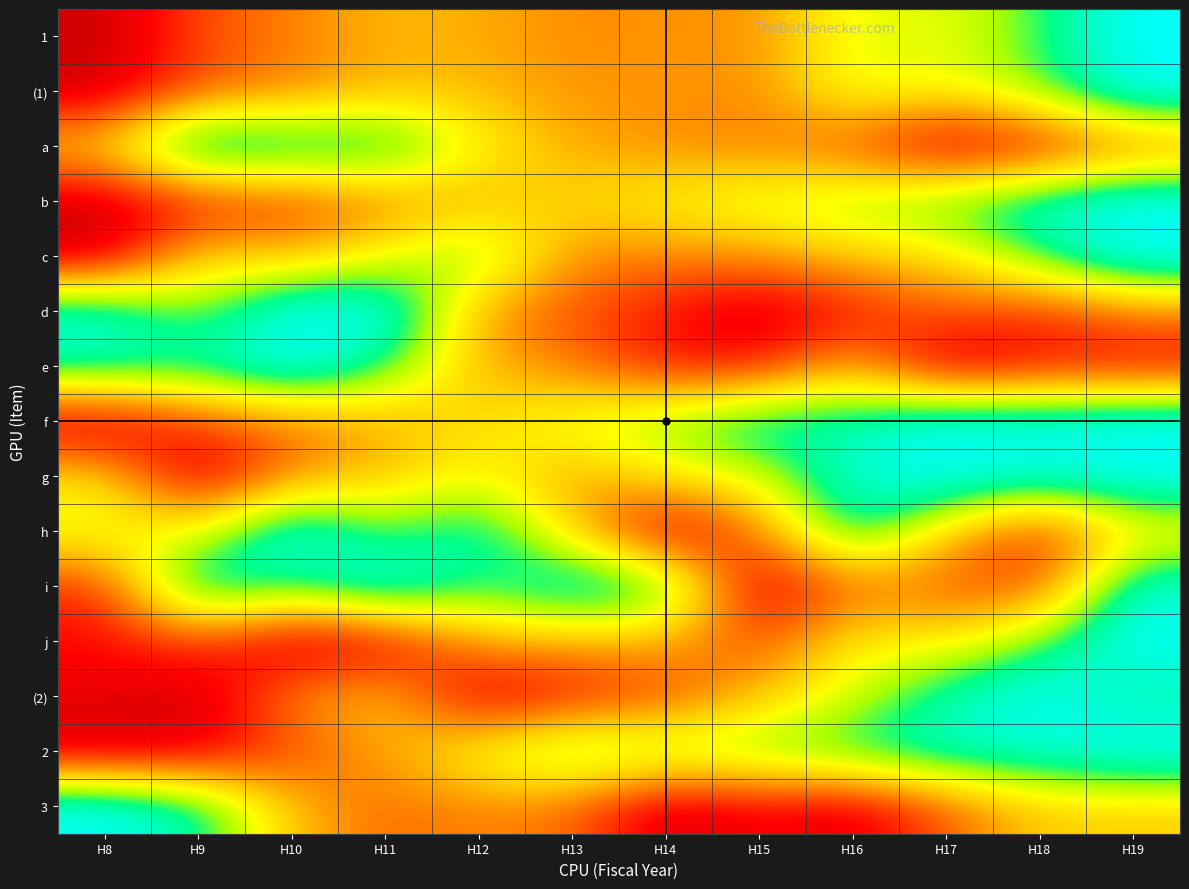

Reading left to right, list all the values displayed in this chart.

1: H8=0.0	H9=0.2	H10=0.3	H11=0.4	H12=0.4	H13=0.3	H14=0.4	H15=0.3	H16=0.6	H17=0.6	H18=0.7	H19=1.0
(1): H8=0.0	H9=0.2	H10=0.3	H11=0.4	H12=0.4	H13=0.4	H14=0.4	H15=0.3	H16=0.6	H17=0.5	H18=0.7	H19=1.0
a: H8=0.5	H9=1.0	H10=0.9	H11=0.9	H12=0.5	H13=0.4	H14=0.3	H15=0.3	H16=0.2	H17=0.0	H18=0.1	H19=0.3
b: H8=0.0	H9=0.1	H10=0.2	H11=0.3	H12=0.4	H13=0.5	H14=0.6	H15=0.6	H16=0.7	H17=0.8	H18=0.9	H19=1.0
c: H8=0.0	H9=0.5	H10=0.4	H11=0.6	H12=0.7	H13=0.3	H14=0.3	H15=0.4	H16=0.4	H17=0.5	H18=0.8	H19=1.0
d: H8=0.9	H9=0.7	H10=1.0	H11=1.0	H12=0.4	H13=0.2	H14=0.1	H15=0.0	H16=0.1	H17=0.3	H18=0.2	H19=0.3
e: H8=0.9	H9=0.8	H10=1.0	H11=0.8	H12=0.4	H13=0.3	H14=0.1	H15=0.1	H16=0.4	H17=0.0	H18=0.1	H19=0.1
f: H8=0.0	H9=0.2	H10=0.3	H11=0.4	H12=0.5	H13=0.6	H14=0.7	H15=0.9	H16=0.8	H17=1.0	H18=1.0	H19=1.0
g: H8=0.5	H9=0.0	H10=0.3	H11=0.4	H12=0.6	H13=0.4	H14=0.5	H15=0.6	H16=0.9	H17=1.0	H18=0.9	H19=1.0
h: H8=0.6	H9=0.6	H10=1.0	H11=0.7	H12=0.9	H13=0.4	H14=0.0	H15=0.3	H16=0.9	H17=0.4	H18=0.1	H19=0.5
i: H8=0.2	H9=0.9	H10=0.7	H11=1.0	H12=0.7	H13=1.0	H14=0.8	H15=0.0	H16=0.3	H17=0.3	H18=0.2	H19=0.9
j: H8=0.1	H9=0.2	H10=0.0	H11=0.0	H12=0.4	H13=0.4	H14=0.4	H15=0.2	H16=0.5	H17=0.5	H18=0.7	H19=1.0
(2): H8=0.1	H9=0.0	H10=0.4	H11=0.5	H12=0.0	H13=0.1	H14=0.2	H15=0.4	H16=0.6	H17=0.8	H18=1.0	H19=0.8
2: H8=0.0	H9=0.1	H10=0.2	H11=0.4	H12=0.6	H13=0.8	H14=0.7	H15=0.7	H16=0.8	H17=0.9	H18=0.9	H19=1.0
3: H8=1.0	H9=0.8	H10=0.4	H11=0.3	H12=0.3	H13=0.3	H14=0.0	H15=0.1	H16=0.0	H17=0.3	H18=0.5	H19=0.4